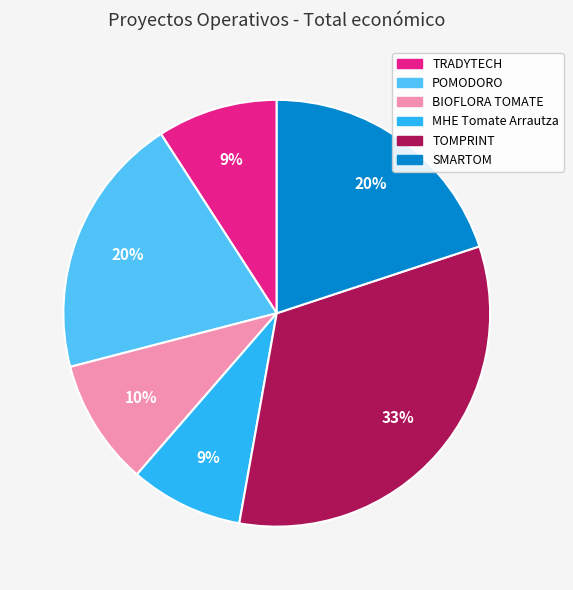

Does BIOFLORA TOMATE account for over 50% of the chart?

No